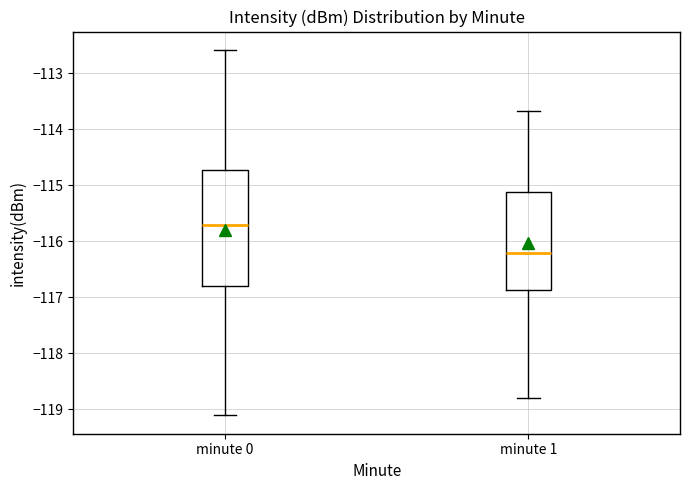

Which box is the tallest, from its lower edge to its upper edge?

minute 0